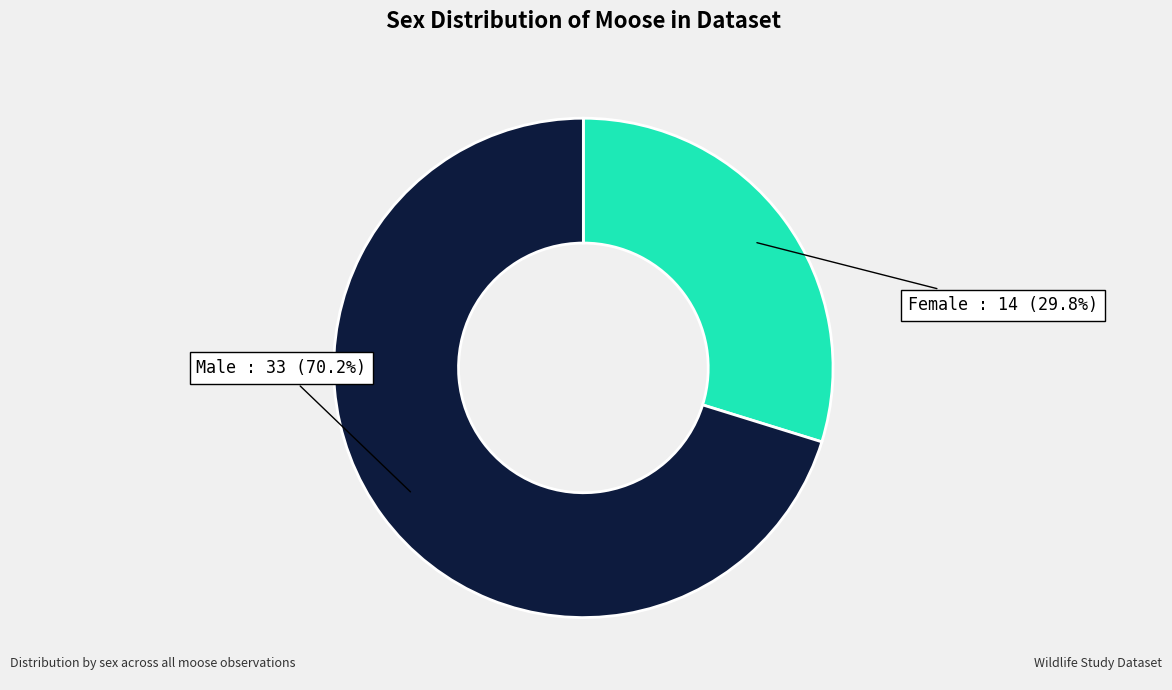

Does any single category account for the majority?

Yes